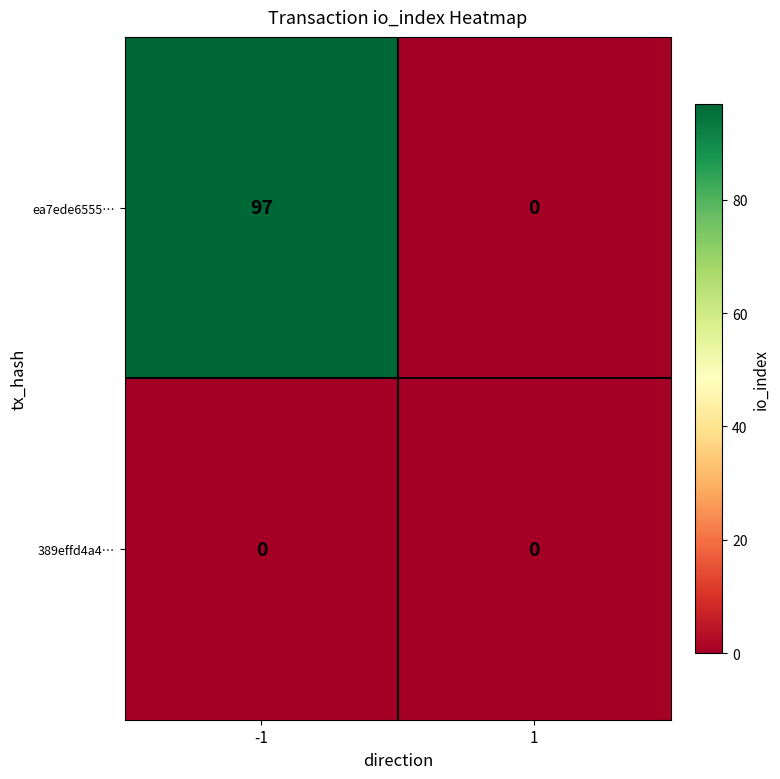

Reading left to right, what are all the values shown in this chart?

ea7ede6555…: -1=97	1=0
389effd4a4…: -1=0	1=0